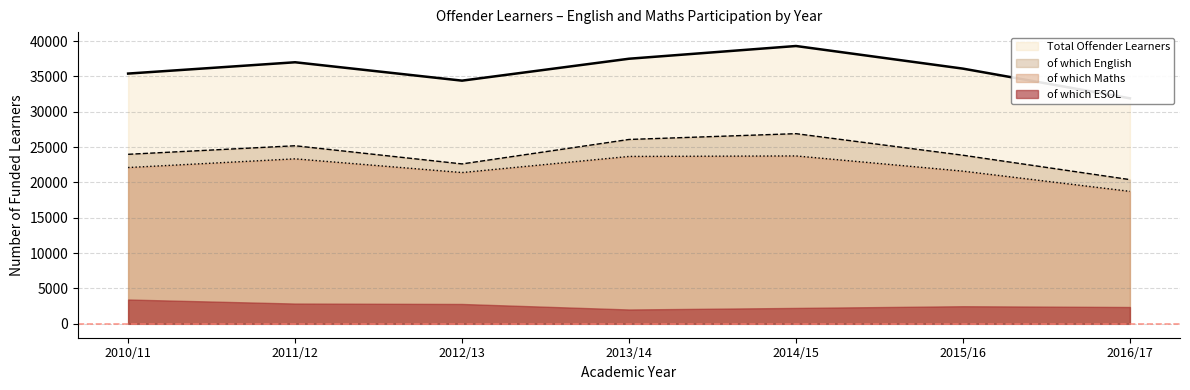

How many values in the of which English series are below 23980?

3